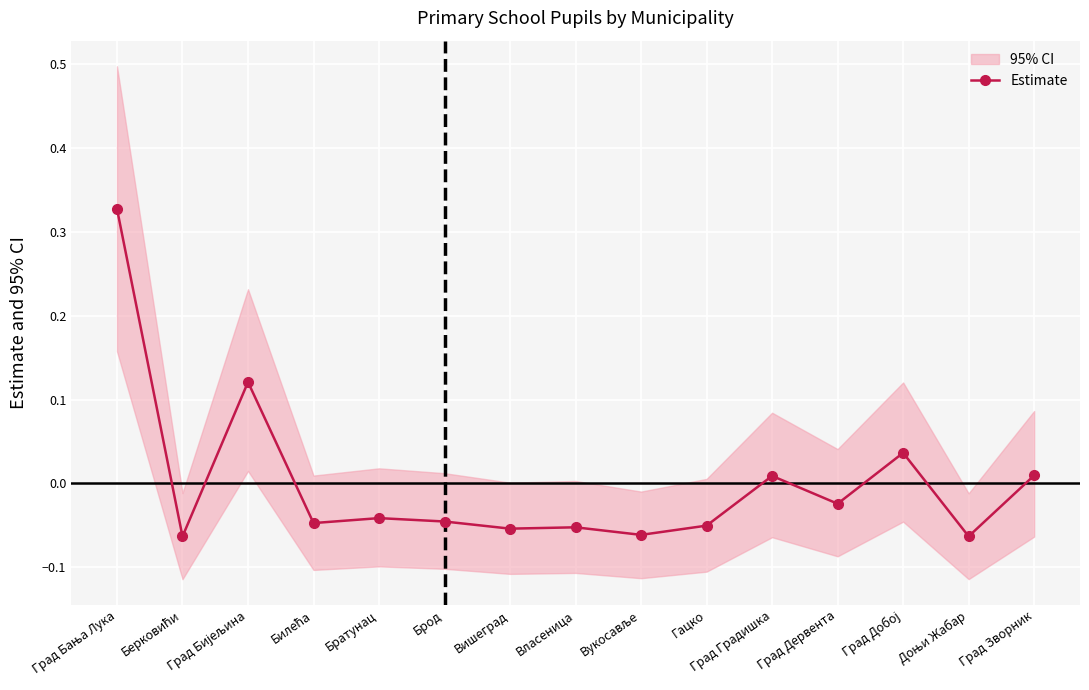

Is it true that the value at Вукосавље is -0.0?

False